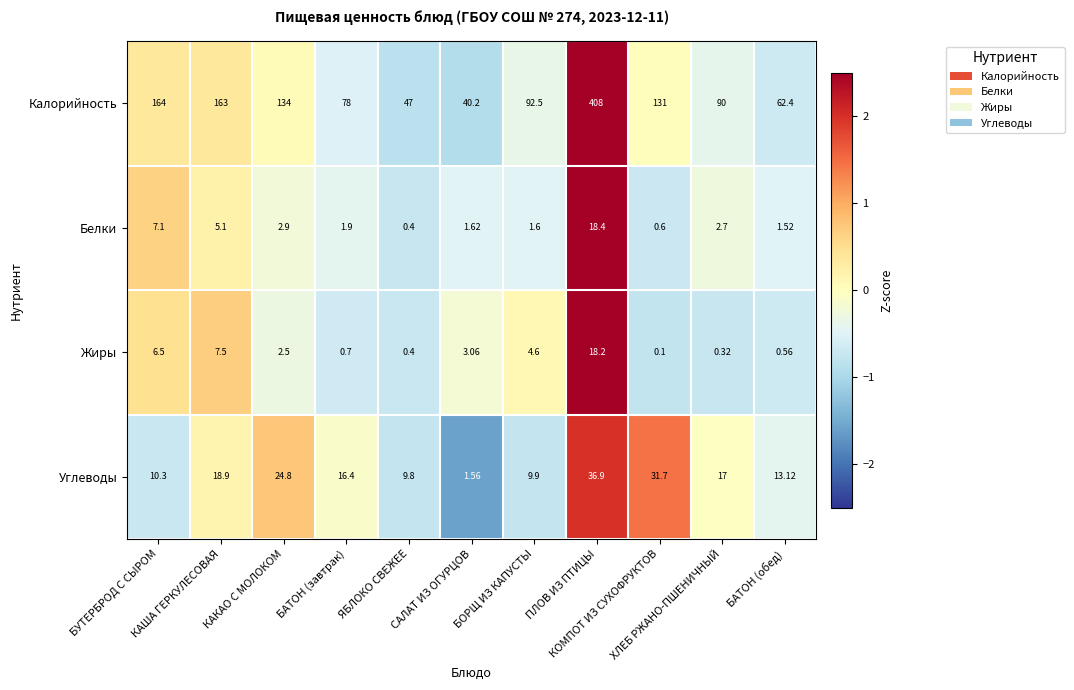

Which series has the largest total across all categories?

Калорийность